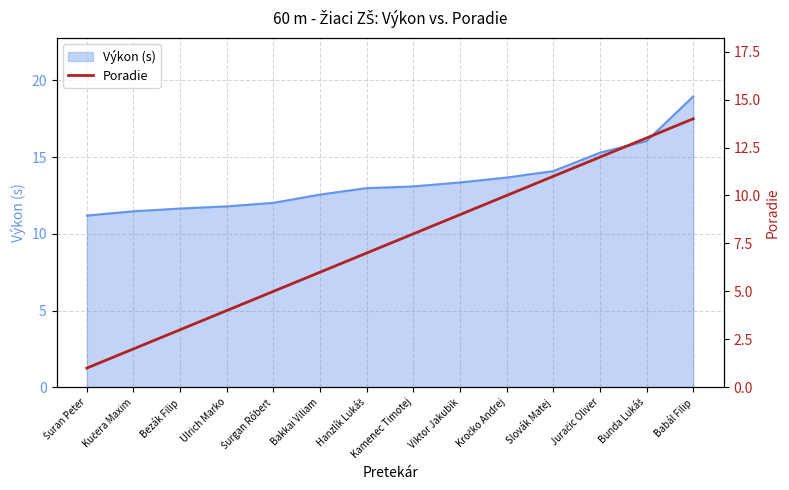

How many data points are less than 8?

7